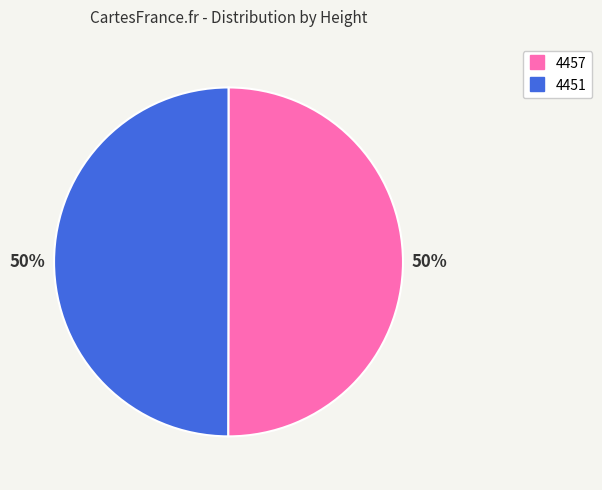

Approximately how many times larger is the value at 4451 compared to 4457?

1.0